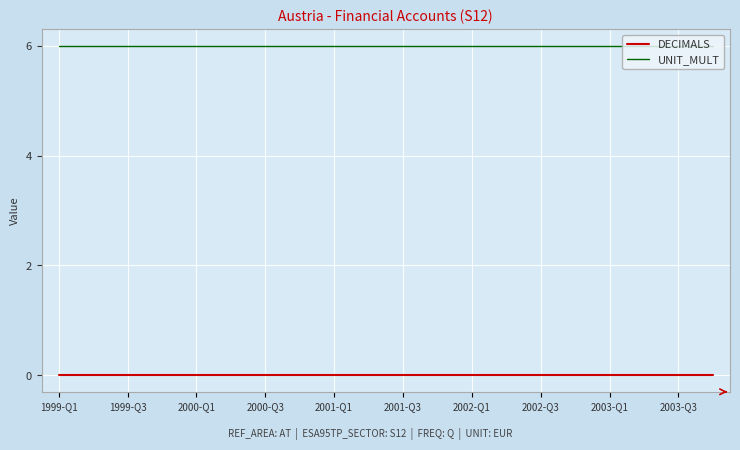

True or false: UNIT_MULT and DECIMALS cross at least once.

False